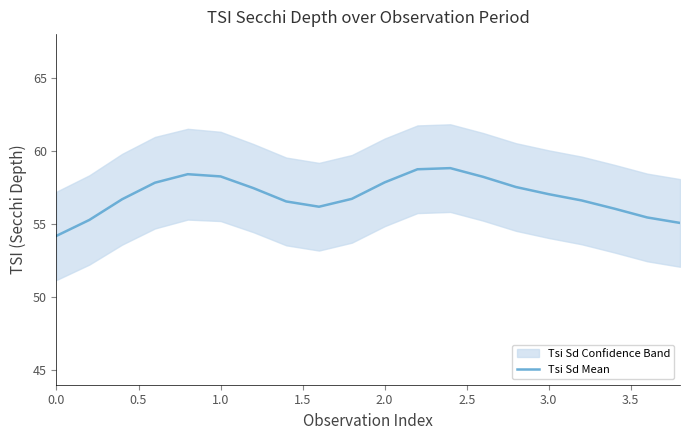

What is the maximum value for Tsi Sd Mean?

58.8